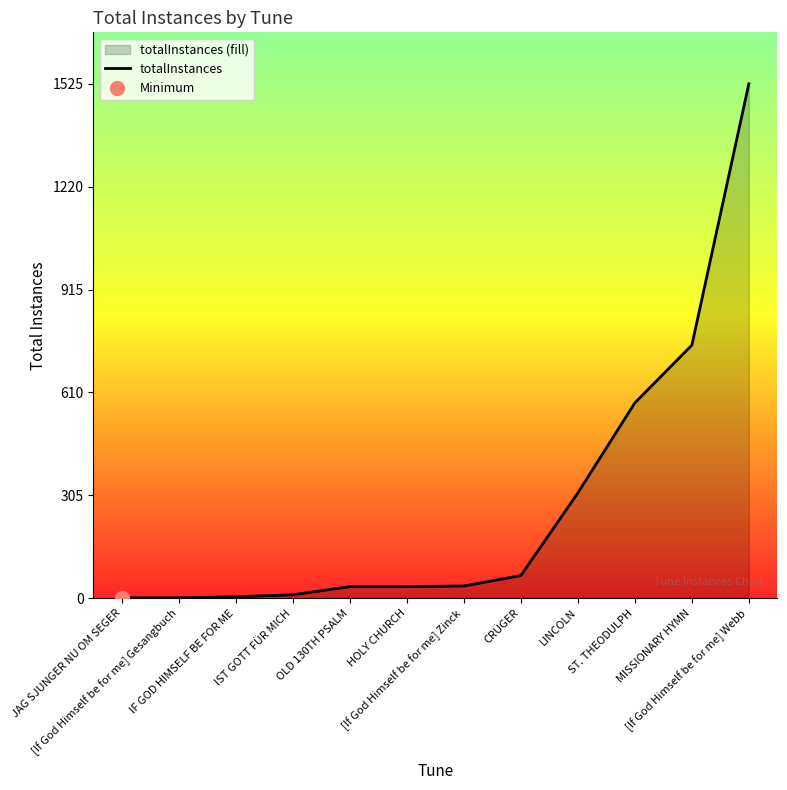

What is the label of the 9th point from the right?

IST GOTT FÜR MICH